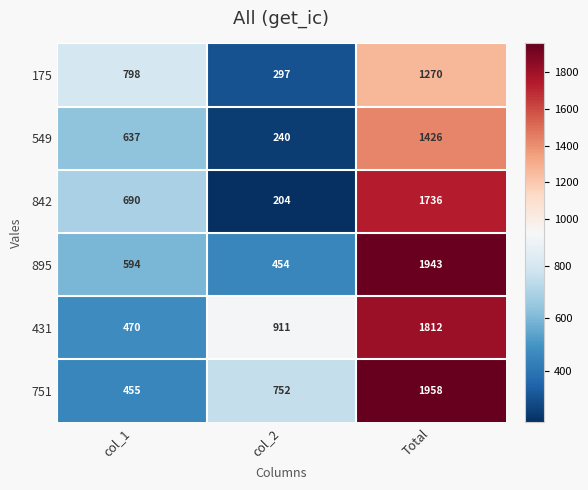

What is the maximum value shown in the chart?

1958